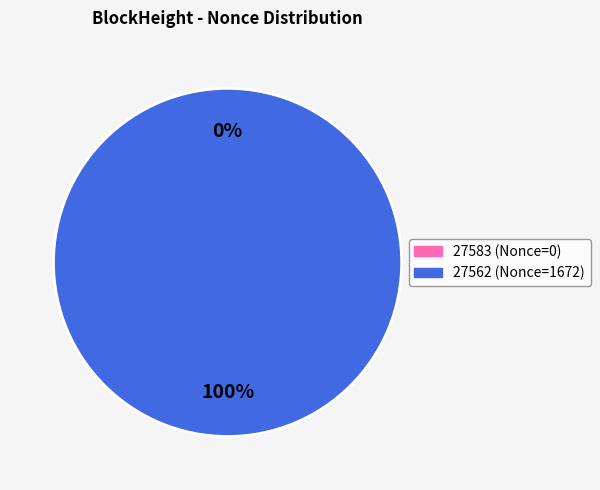

Which has a higher value, 27562 or 27583?

27562